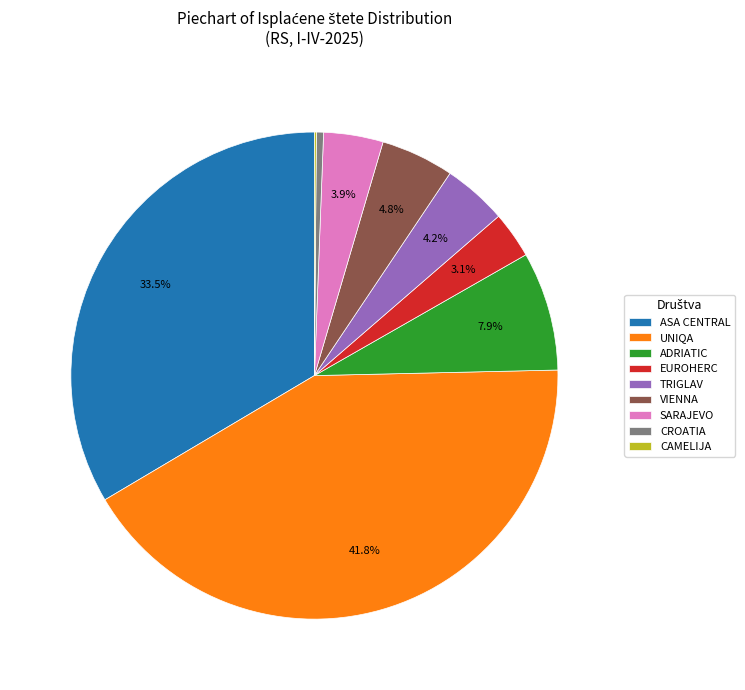

To the nearest percent, what portion does EUROHERC represent?

3%